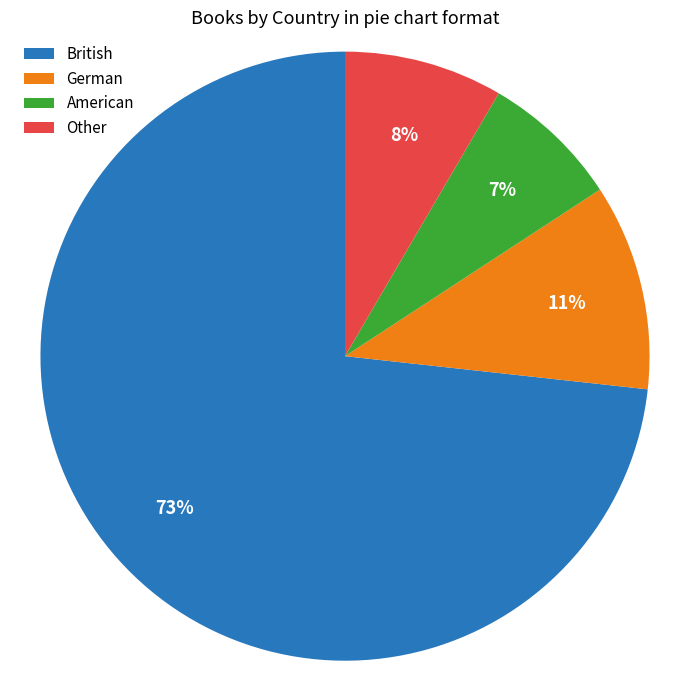

The Other slice represents 8% of the pie. True or false?

True